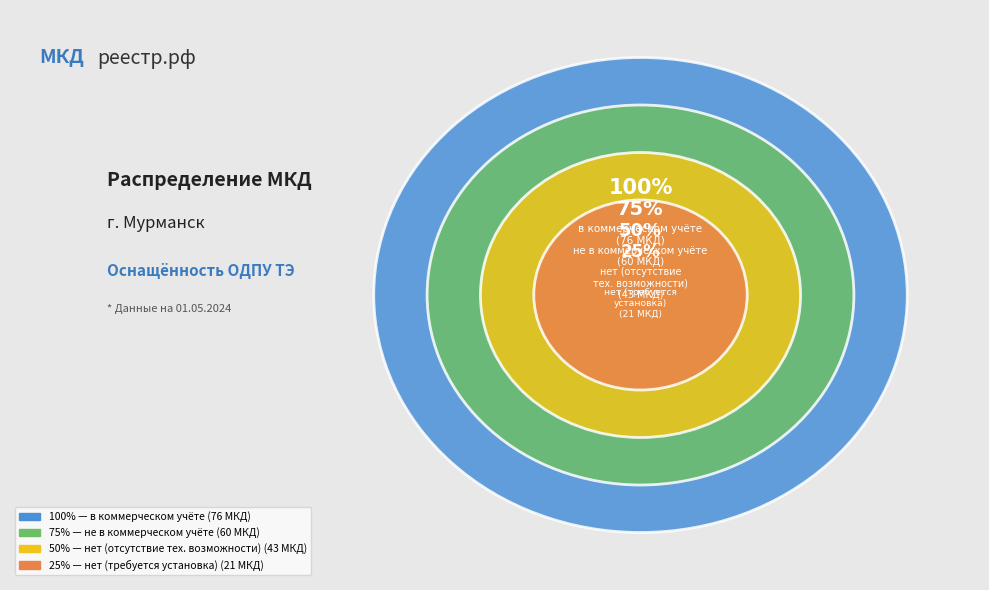

How many slices are in this pie chart?

4